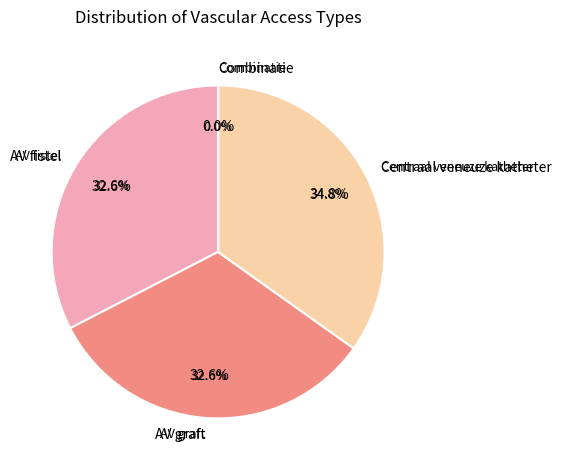

What is the total percentage of Centraal veneuze katheter and Combinatie?

34.8%